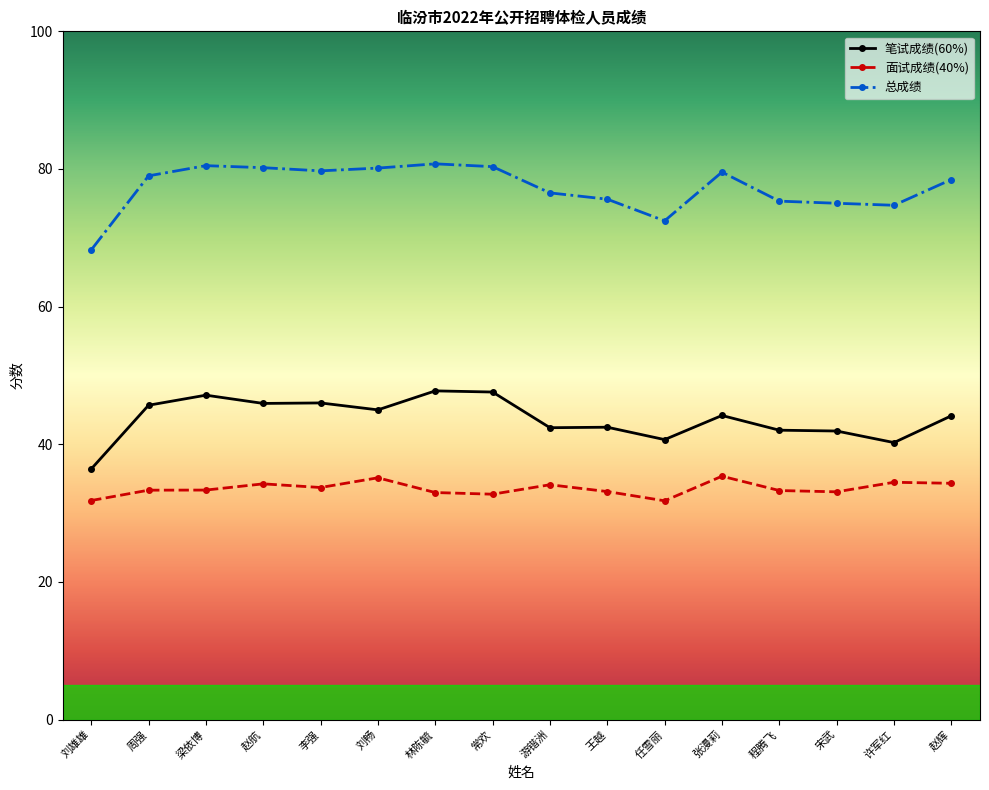

The 面试成绩(40%) series shows 20.1 at 常欢. True or false?

False